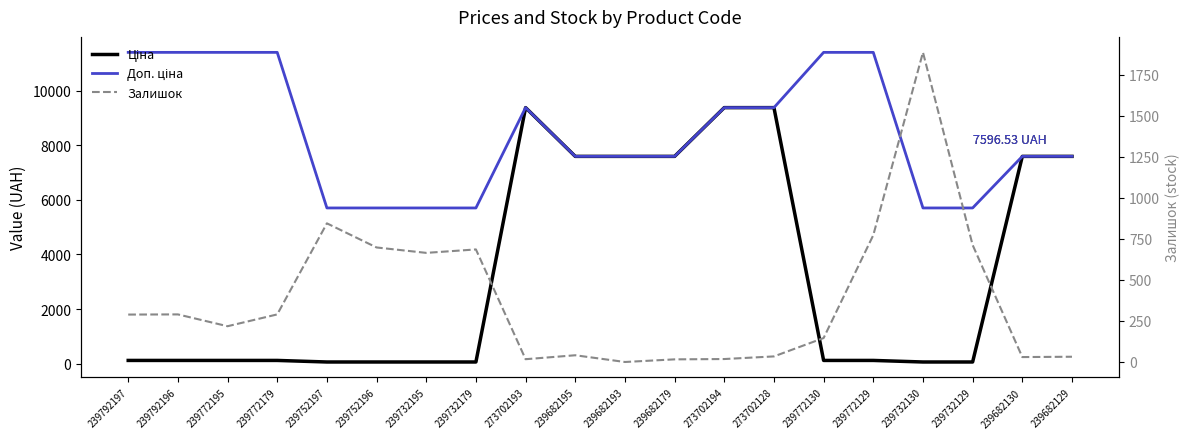

Reading right to left, extract all data points from this chart.

Ціна: 7596.5	7596.5	57.0	57.0	114.1	114.1	9384.0	9384.0	7596.5	7596.5	7596.5	9384.0	57.0	57.0	57.0	57.0	114.1	114.1	114.1	114.1
Доп. ціна: 7596.5	7596.5	5705.0	5705.0	11410.0	11410.0	9384.0	9384.0	7596.5	7596.5	7596.5	9384.0	5705.0	5705.0	5705.0	5705.0	11410.0	11410.0	11410.0	11410.0
Залишок: 32.0	30.0	713.0	1887.0	773.0	146.0	34.0	18.0	16.0	0.0	41.0	17.0	686.0	665.0	698.0	845.0	290.0	218.0	290.0	289.0